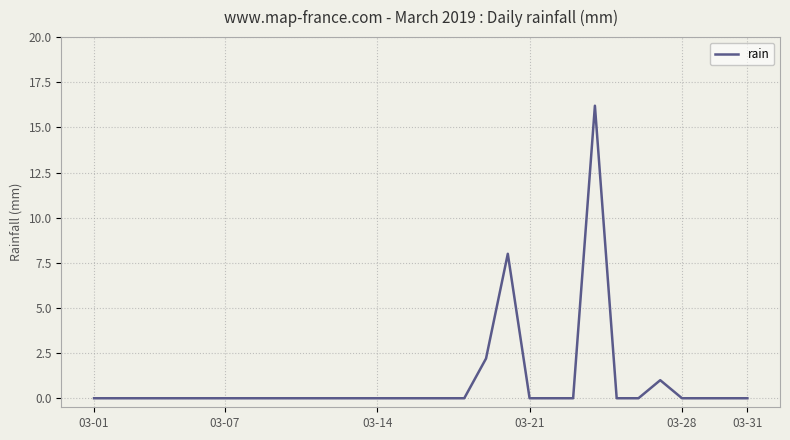

What is the maximum value shown in the chart?

16.2